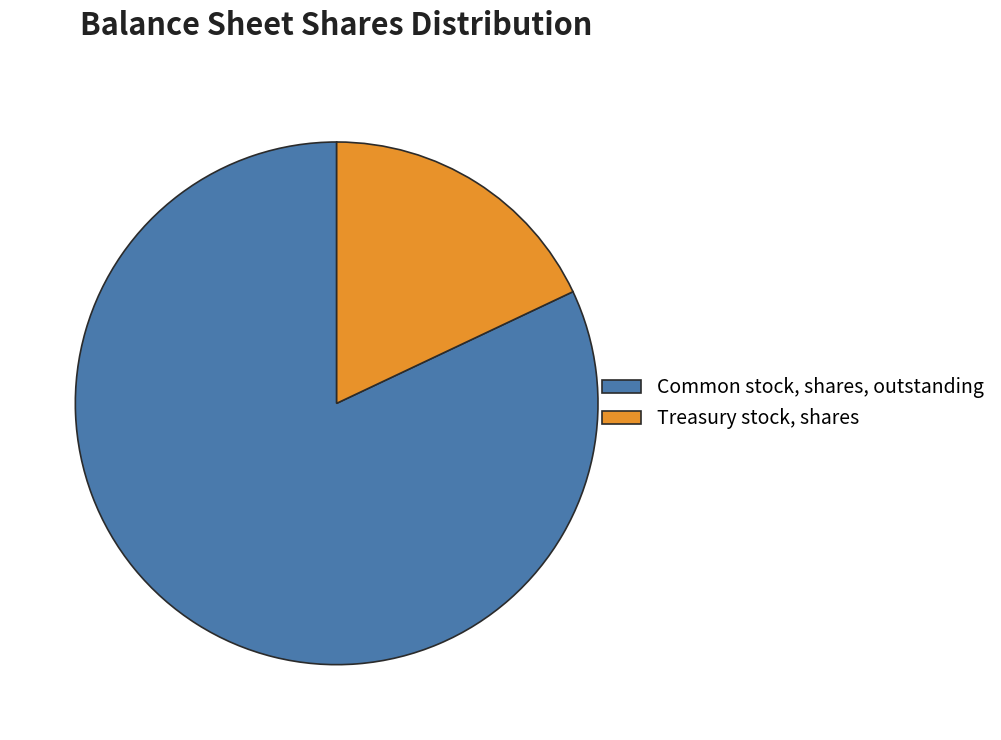

Is the sum of Treasury stock, shares and Common stock, shares, outstanding greater than half?

Yes